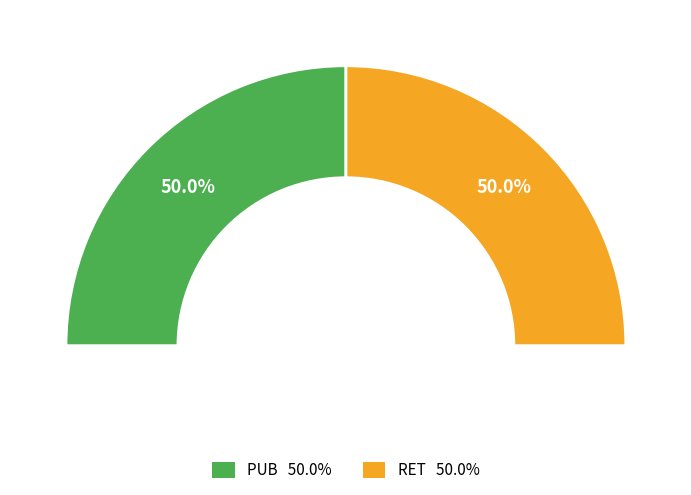

True or false: PUB accounts for 39% of the total.

False